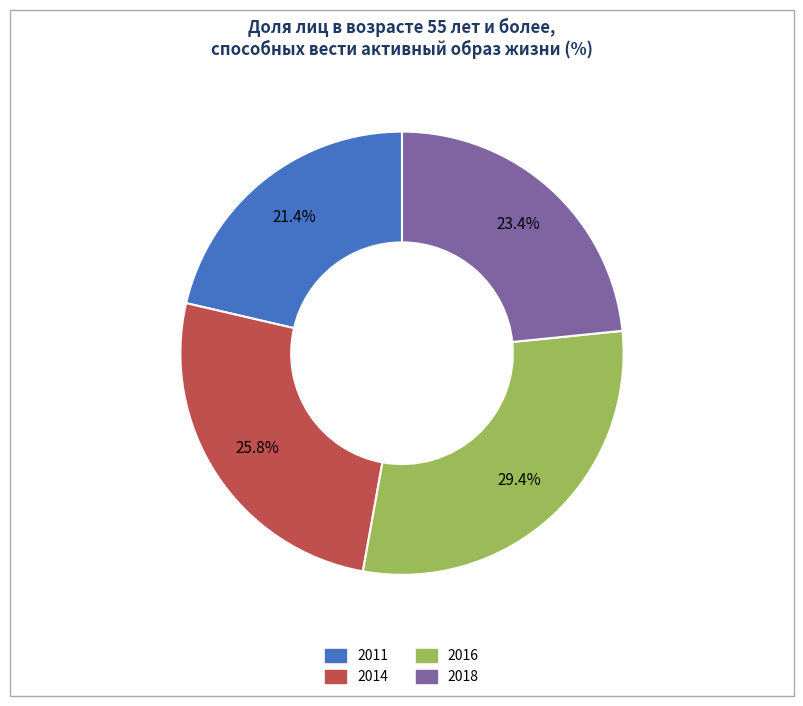

What percentage is NOT represented by 2014?

74.2%